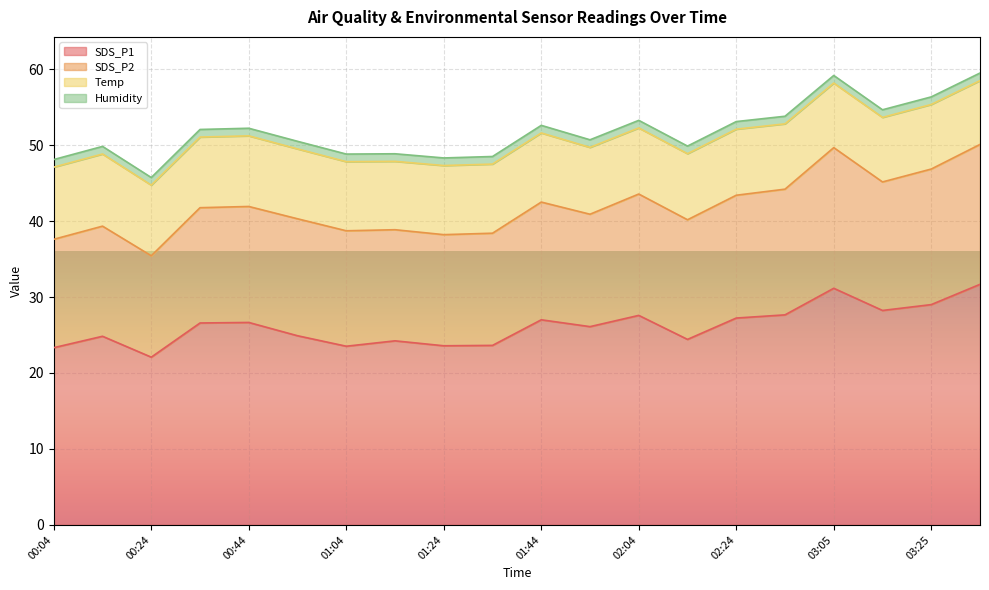

Reading right to left, what are all the values shown in this chart?

SDS_P1: 31.7	29.0	28.2	31.1	27.6	27.2	24.4	27.6	26.1	27.0	23.6	23.6	24.2	23.5	24.9	26.6	26.6	22.1	24.8	23.3
SDS_P2: 18.4	17.9	16.9	18.5	16.6	16.2	15.8	16.0	14.8	15.5	14.8	14.6	14.6	15.2	15.4	15.3	15.2	13.3	14.5	14.3
Temp: 8.4	8.5	8.5	8.5	8.6	8.7	8.7	8.7	8.8	9.1	9.1	9.1	9.0	9.1	9.2	9.3	9.3	9.3	9.5	9.5
Humidity: 1.0	1.0	1.0	1.0	1.0	1.0	1.0	1.0	1.0	1.0	1.0	1.0	1.0	1.0	1.0	1.0	1.0	1.0	1.0	1.0